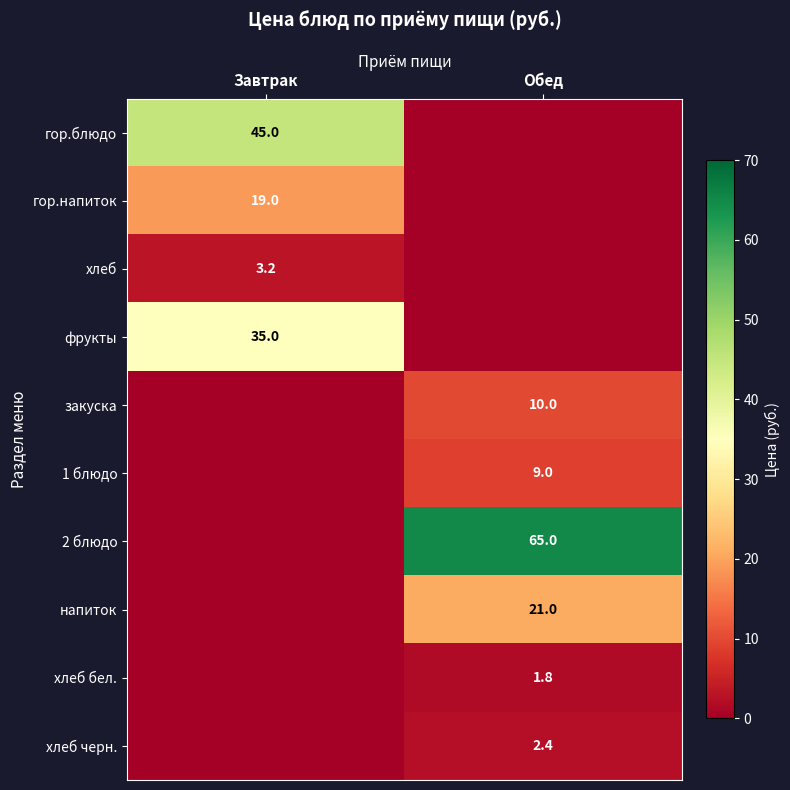

True or false: хлеб черн. has a value of 2.4 at Обед.

True